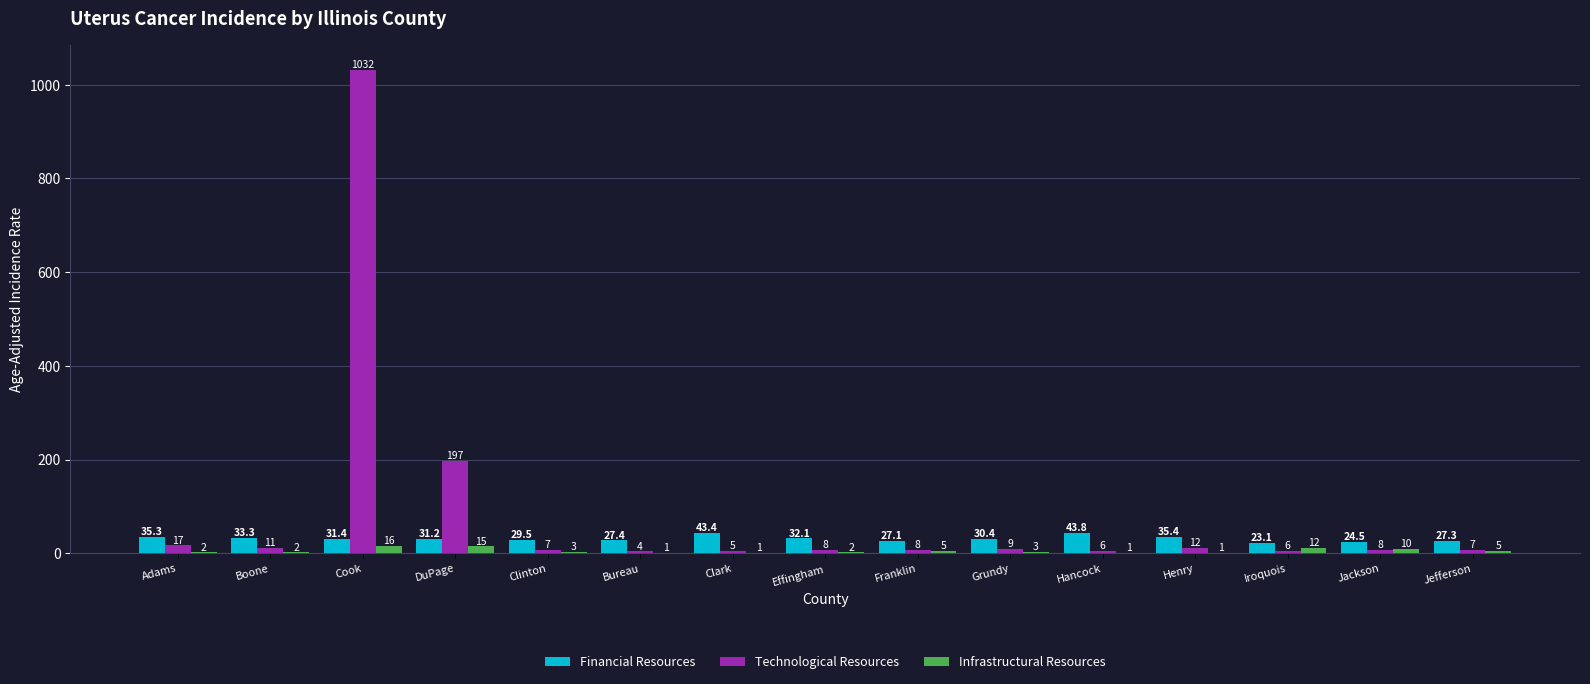

Reading left to right, transcribe all the data shown in this chart.

Financial Resources: Adams=35.3	Boone=33.3	Cook=31.4	DuPage=31.2	Clinton=29.5	Bureau=27.4	Clark=43.4	Effingham=32.1	Franklin=27.1	Grundy=30.4	Hancock=43.8	Henry=35.4	Iroquois=23.1	Jackson=24.5	Jefferson=27.3
Technological Resources: Adams=17.0	Boone=11.0	Cook=1032.0	DuPage=197.0	Clinton=7.0	Bureau=4.0	Clark=5.0	Effingham=8.0	Franklin=8.0	Grundy=9.0	Hancock=6.0	Henry=12.0	Iroquois=6.0	Jackson=8.0	Jefferson=7.0
Infrastructural Resources: Adams=2.0	Boone=2.0	Cook=16.0	DuPage=15.0	Clinton=3.0	Bureau=1.0	Clark=1.0	Effingham=2.0	Franklin=5.0	Grundy=3.0	Hancock=1.0	Henry=1.0	Iroquois=12.0	Jackson=10.0	Jefferson=5.0